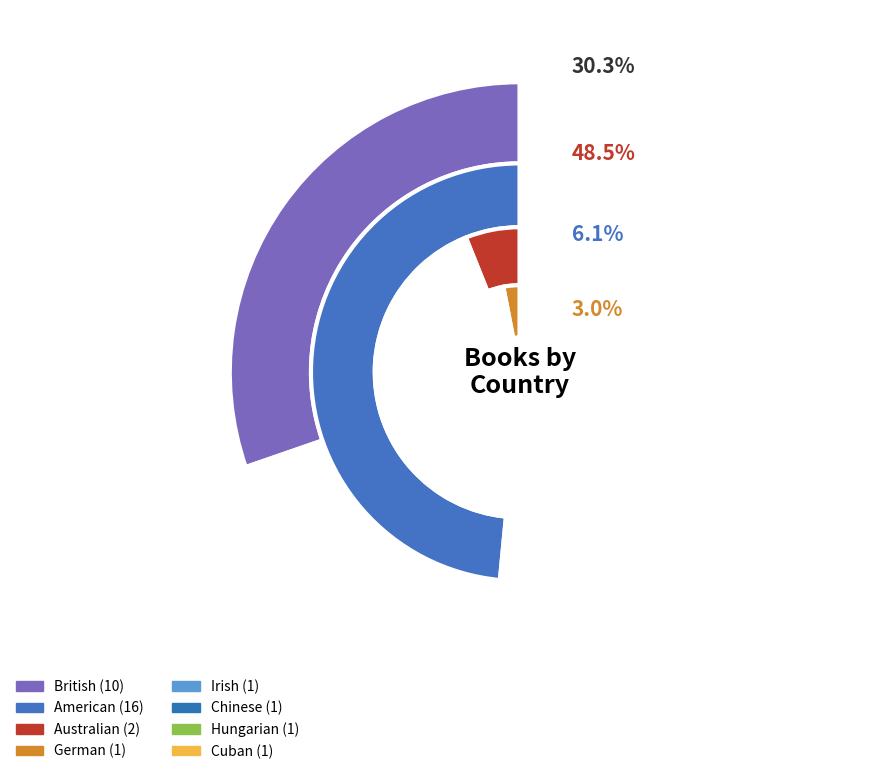

Is Irish the majority of the pie?

No